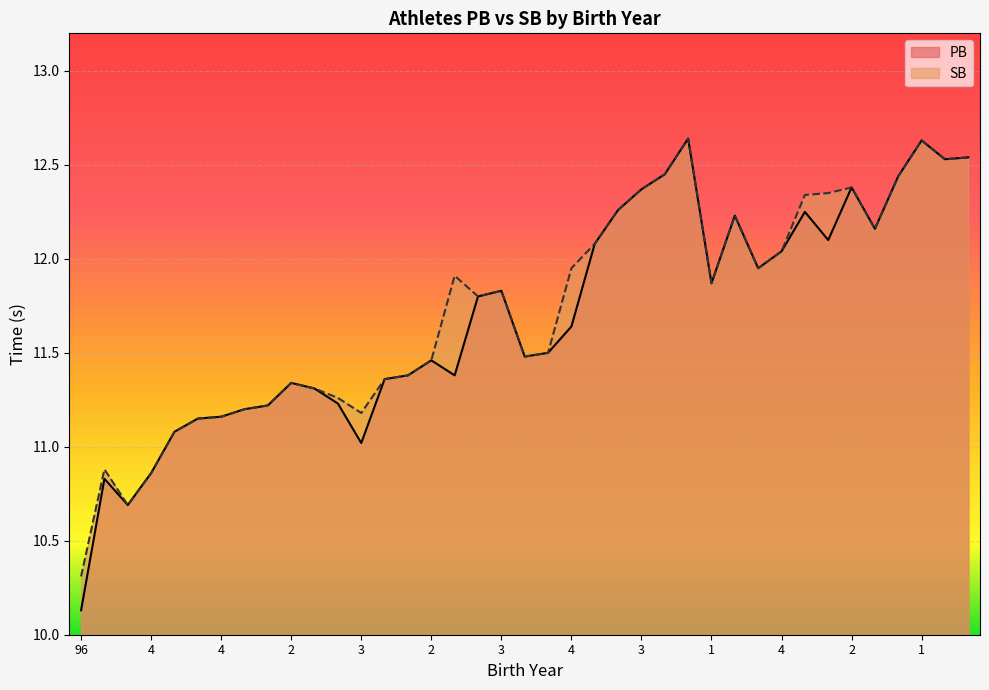

True or false: PB has a value of 11.8 at 0.

True